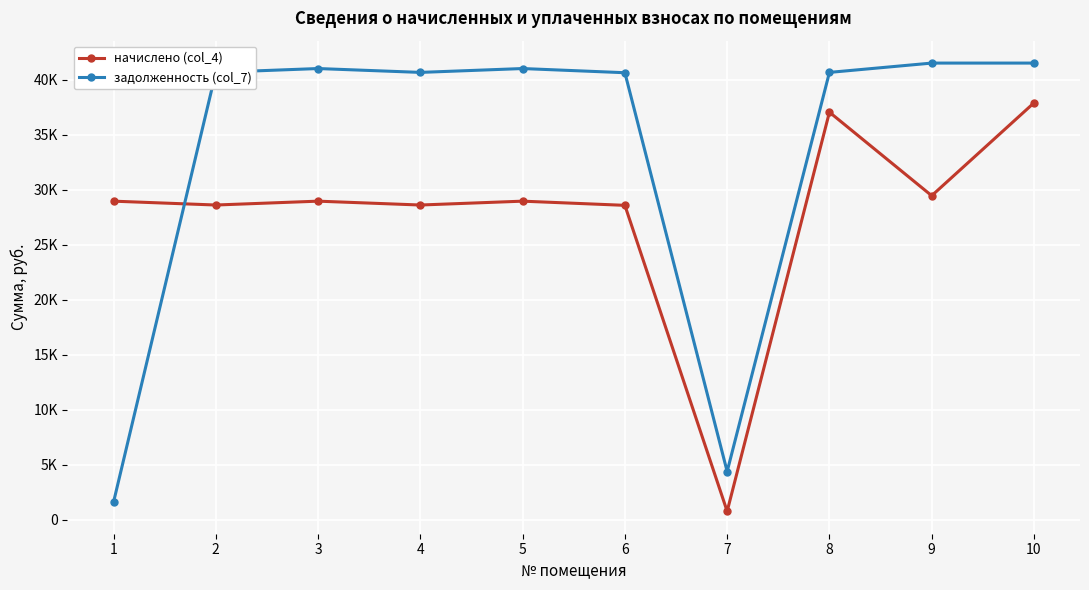

Between 7 and 9, which series saw the biggest shift?

задолженность (col_7)